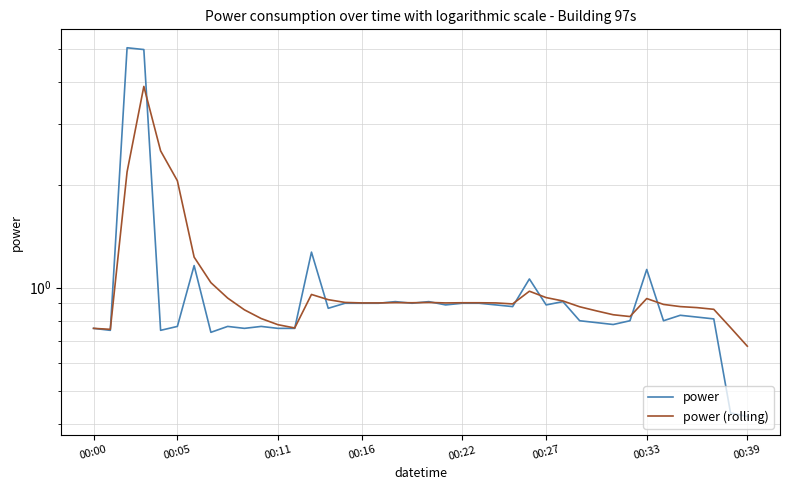

What is the total value across all series at 32?

1.6